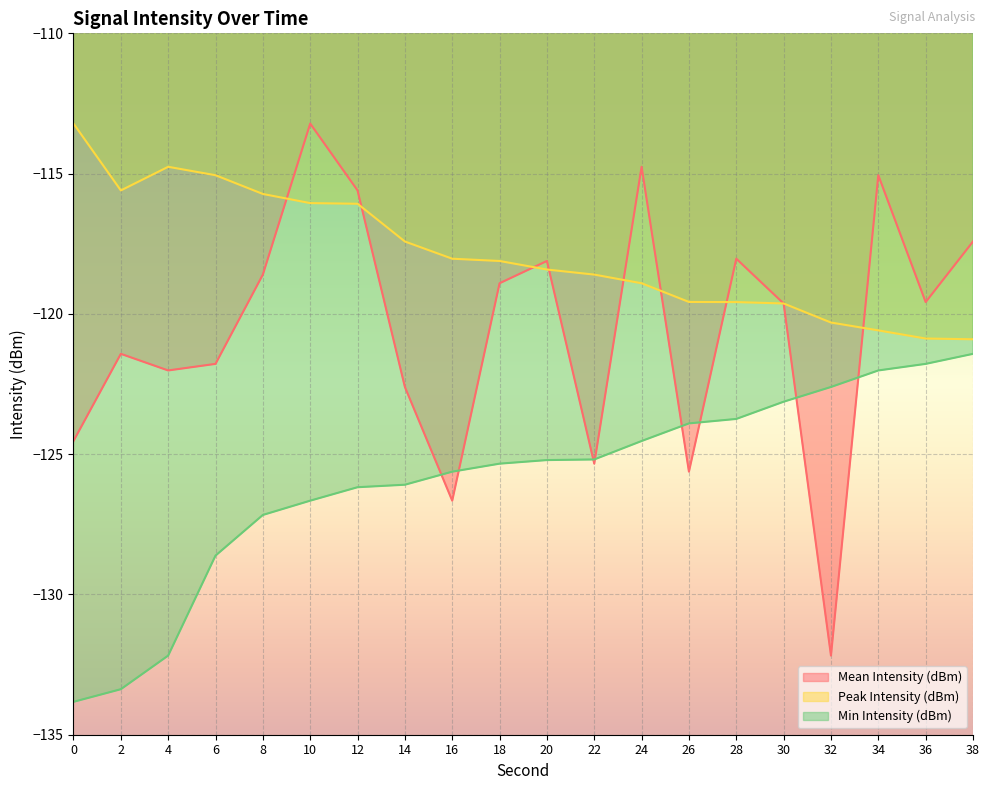

What is the difference between the maximum and minimum values in the Peak Intensity (dBm) series?

7.7